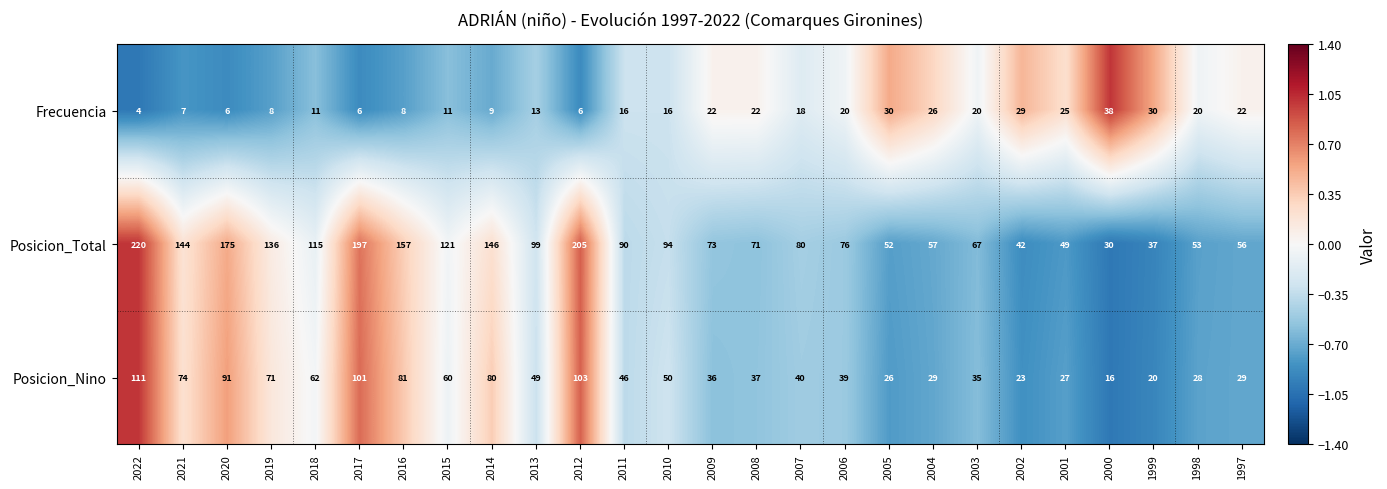

At which label is Posicion_Total closest to 125?

2015